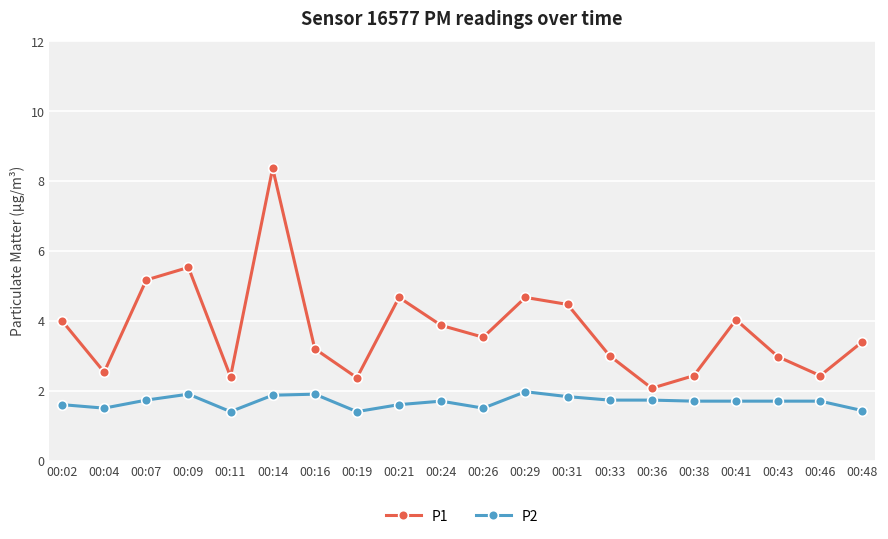

At which category does P1 reach its first local valley?

00:04